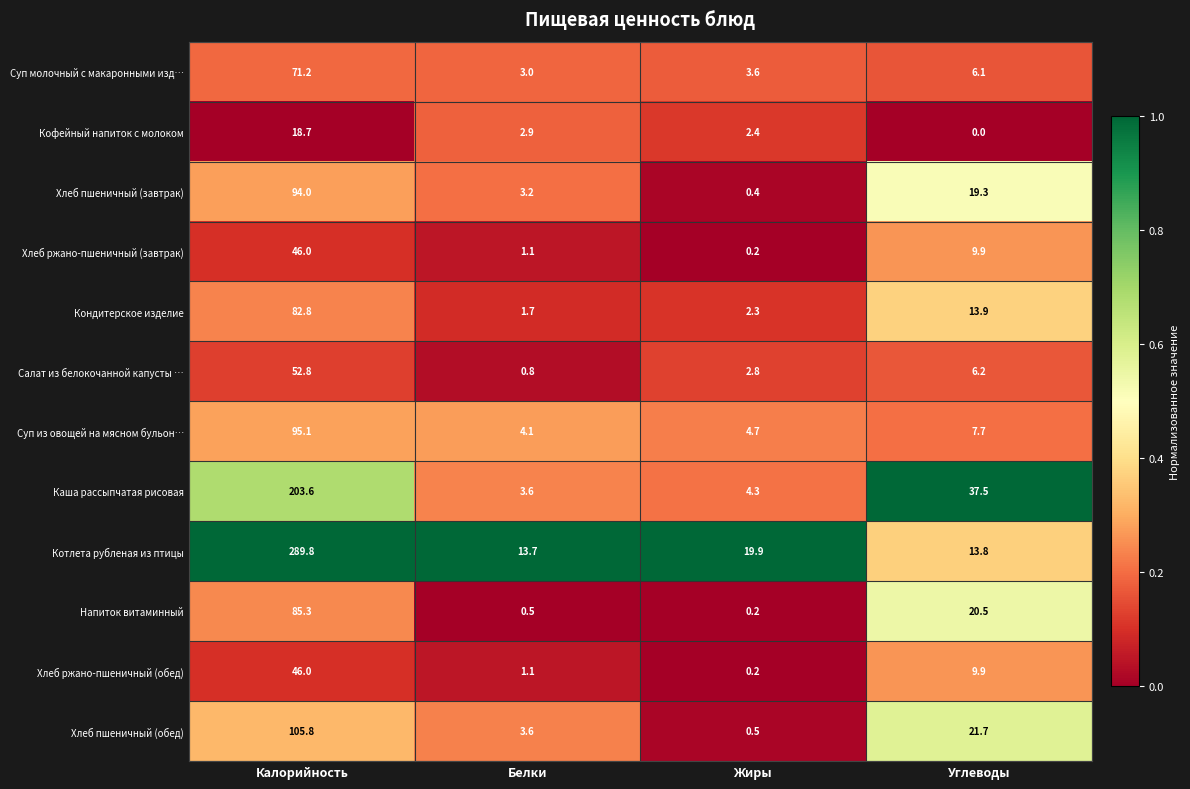

What is the average value of the Котлета рубленая из птицы series?

84.3